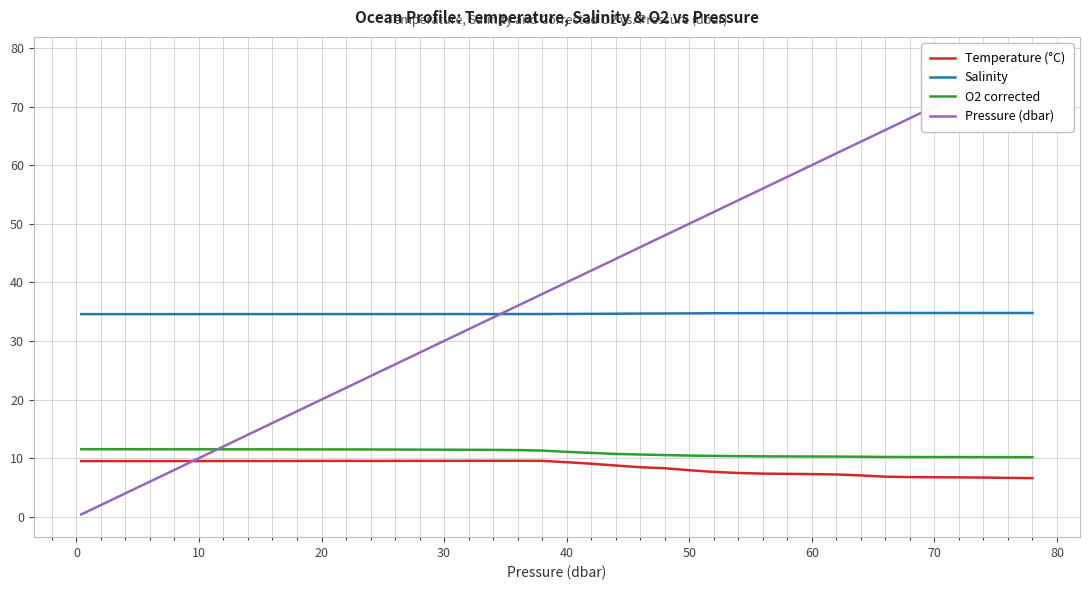

What is the highest value of the Salinity series?

34.8